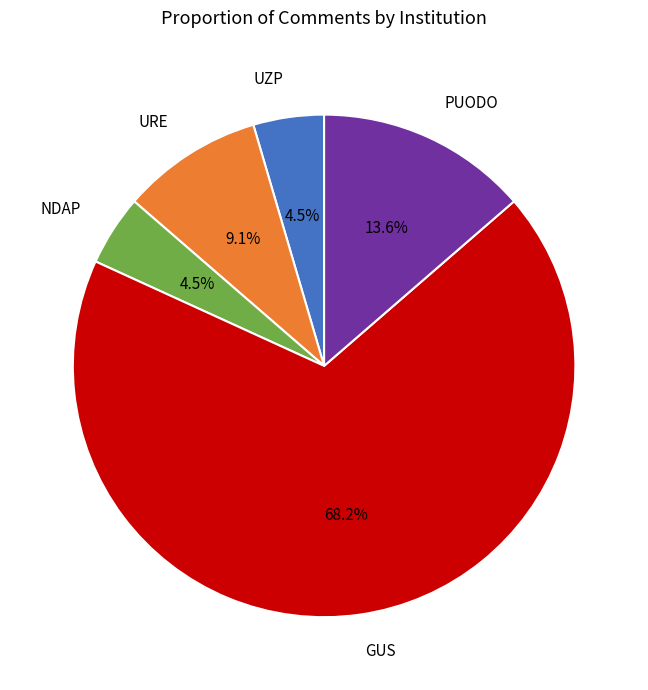

Does any single category account for the majority?

Yes